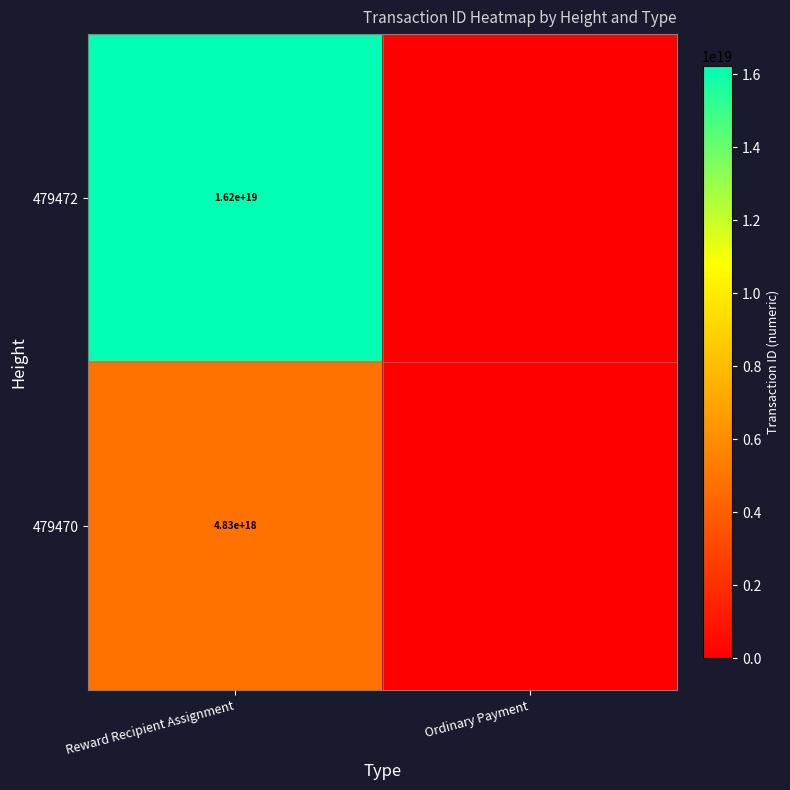

What is the difference between the highest and lowest values at Reward Recipient Assignment?

11396348999939201024